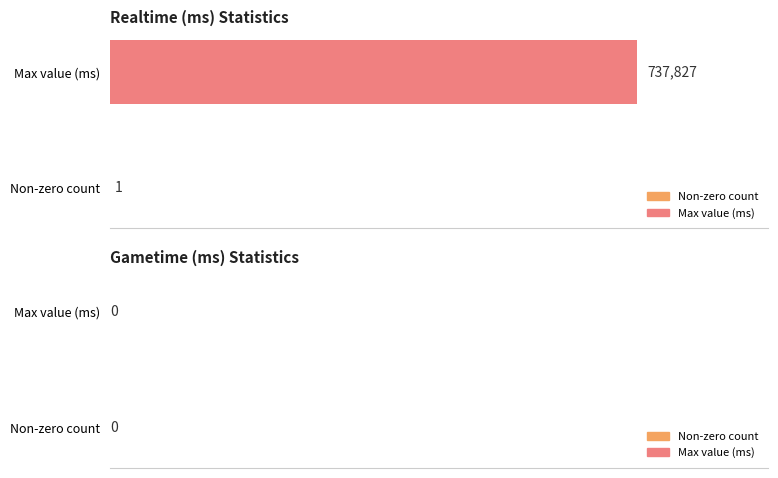

Where is the data nearest to the value 368914?

Non-zero count